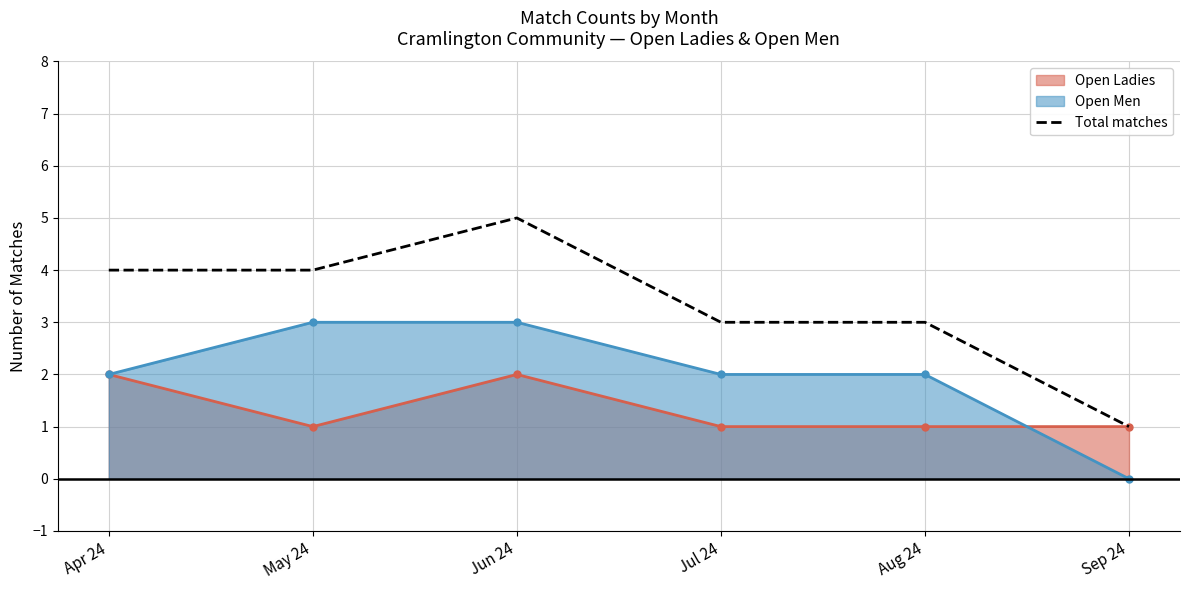

Count the number of values greater than 4.

1